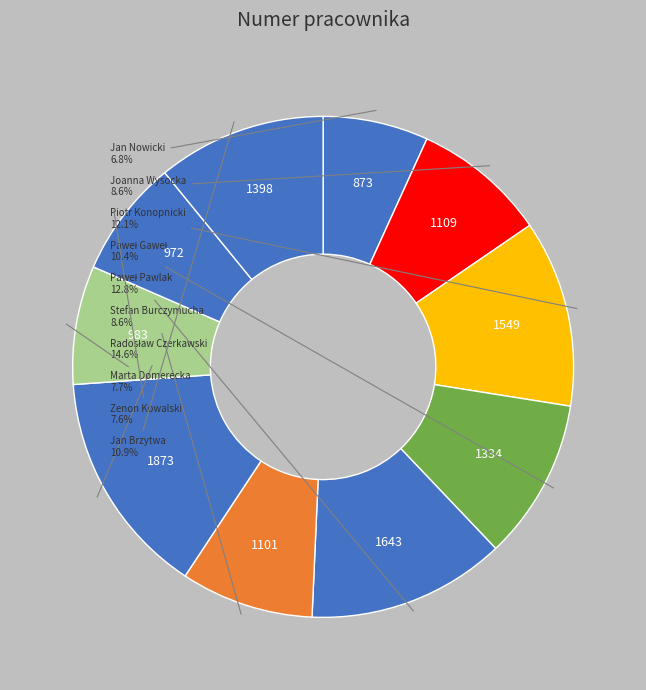

Count the number of slices in the pie.

10